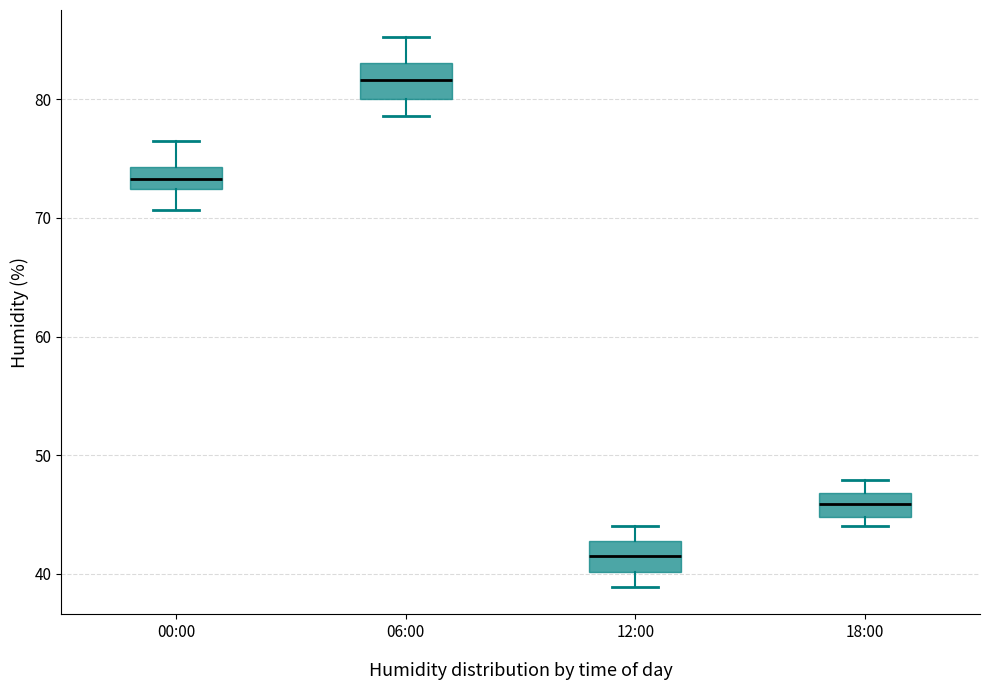

Reading left to right, read every box against the y-axis: the position of its median line, the range the box covers, and the ends of its whiskers. The values are not printed on the chart, so give them approximately, as read against the axis.

00:00: median 73, box 72 to 74, whiskers 71 to 77
06:00: median 82, box 80 to 83, whiskers 79 to 85
12:00: median 42, box 40 to 43, whiskers 39 to 44
18:00: median 46, box 45 to 47, whiskers 44 to 48